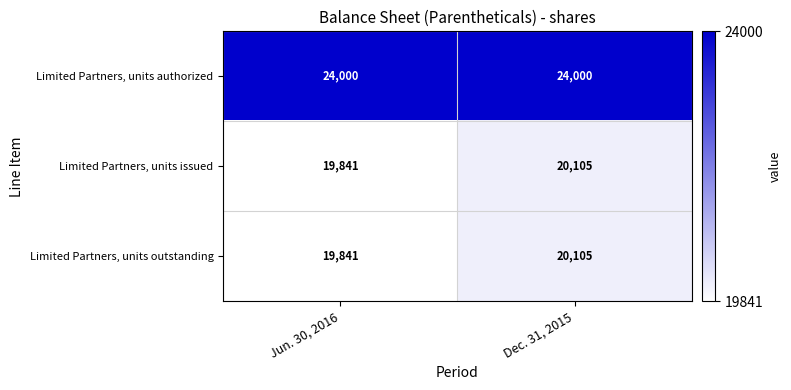

What is the spread (max minus min) of values at Jun. 30, 2016?

4159